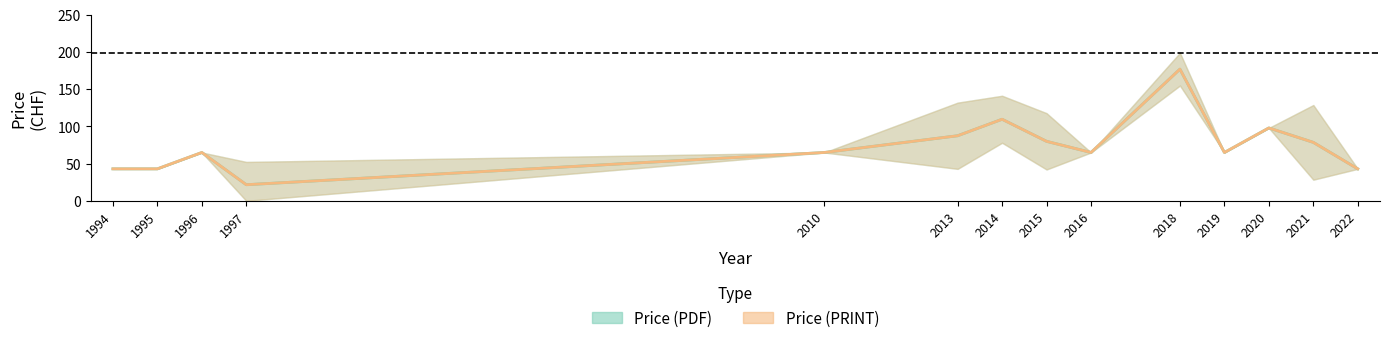

The value of Price (PDF) at 2020 is 98.0. True or false?

True